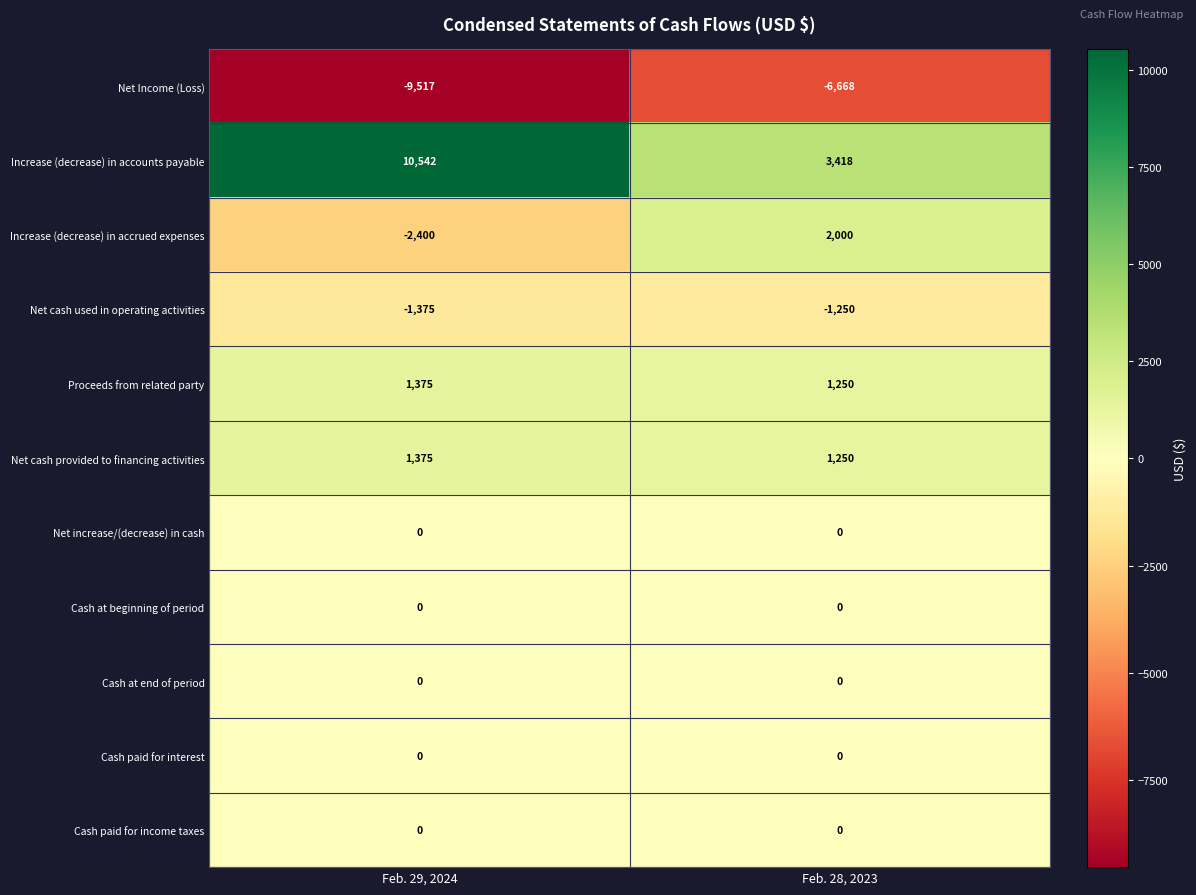

True or false: Net cash used in operating activities has a value of -1966 at Feb. 29, 2024.

False